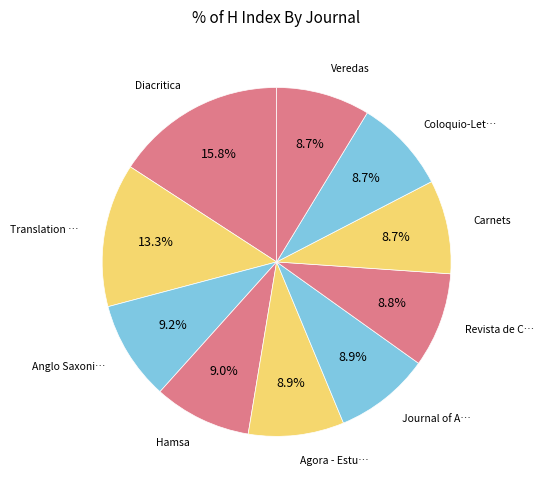

How many segments does this pie chart have?

10